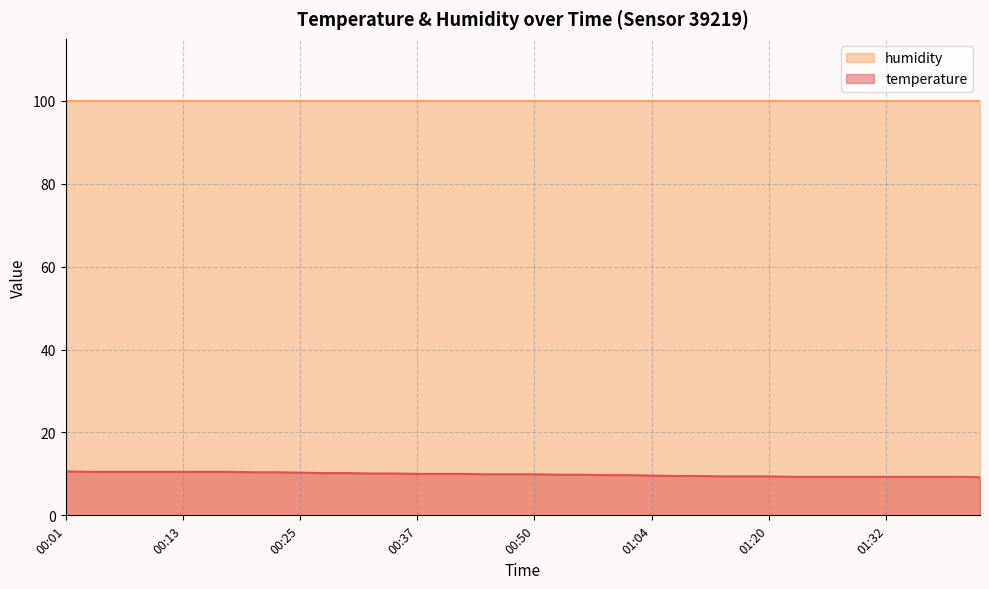

What is the label of the 3rd point from the right?

01:37